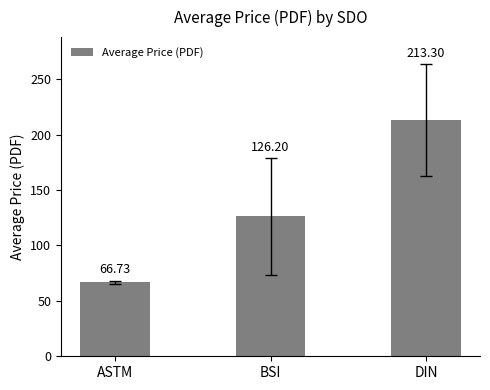

Reading left to right, what are all the values shown in this chart?

66.7	126.2	213.3